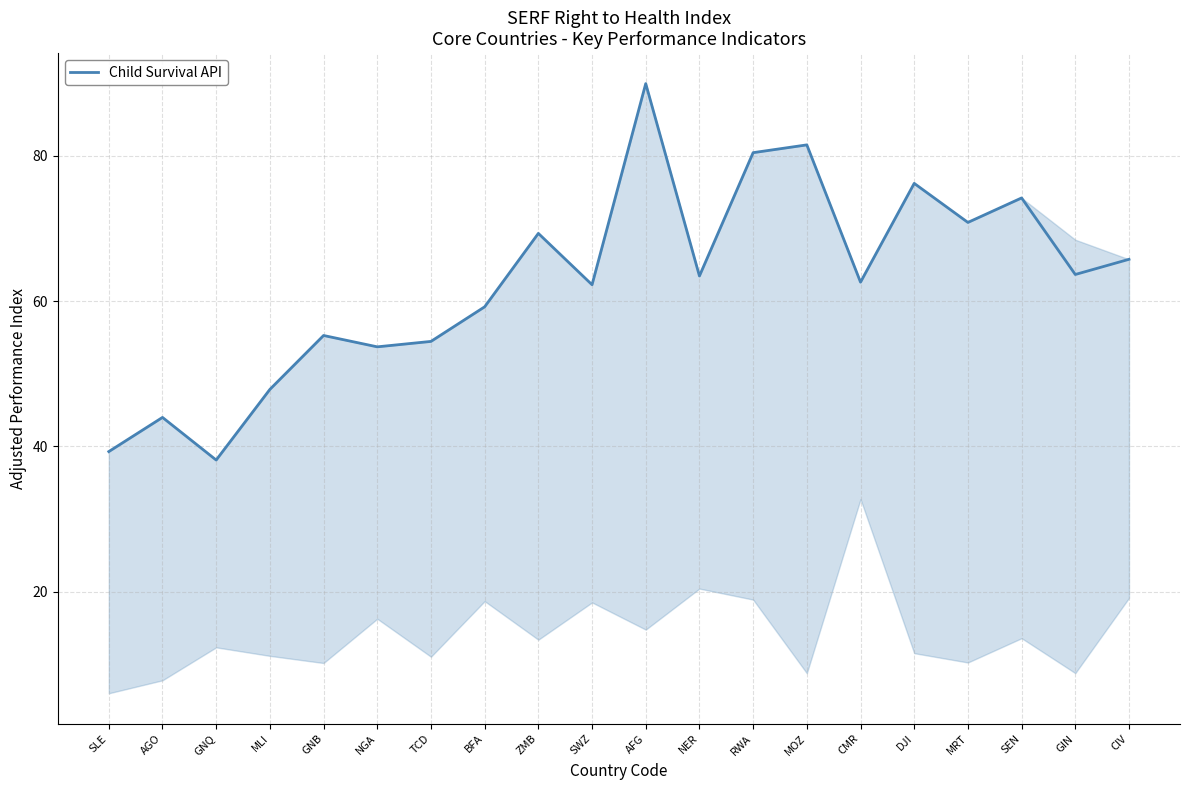

What is the smallest value displayed?

38.1